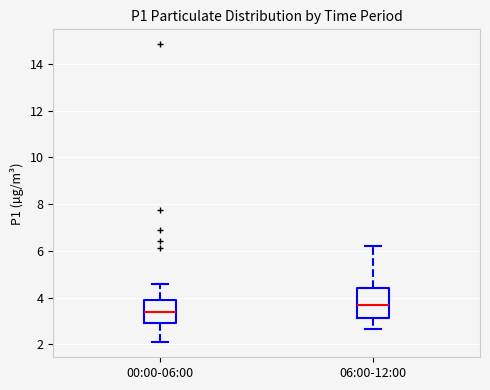

Which box has the lowest median line?

00:00-06:00